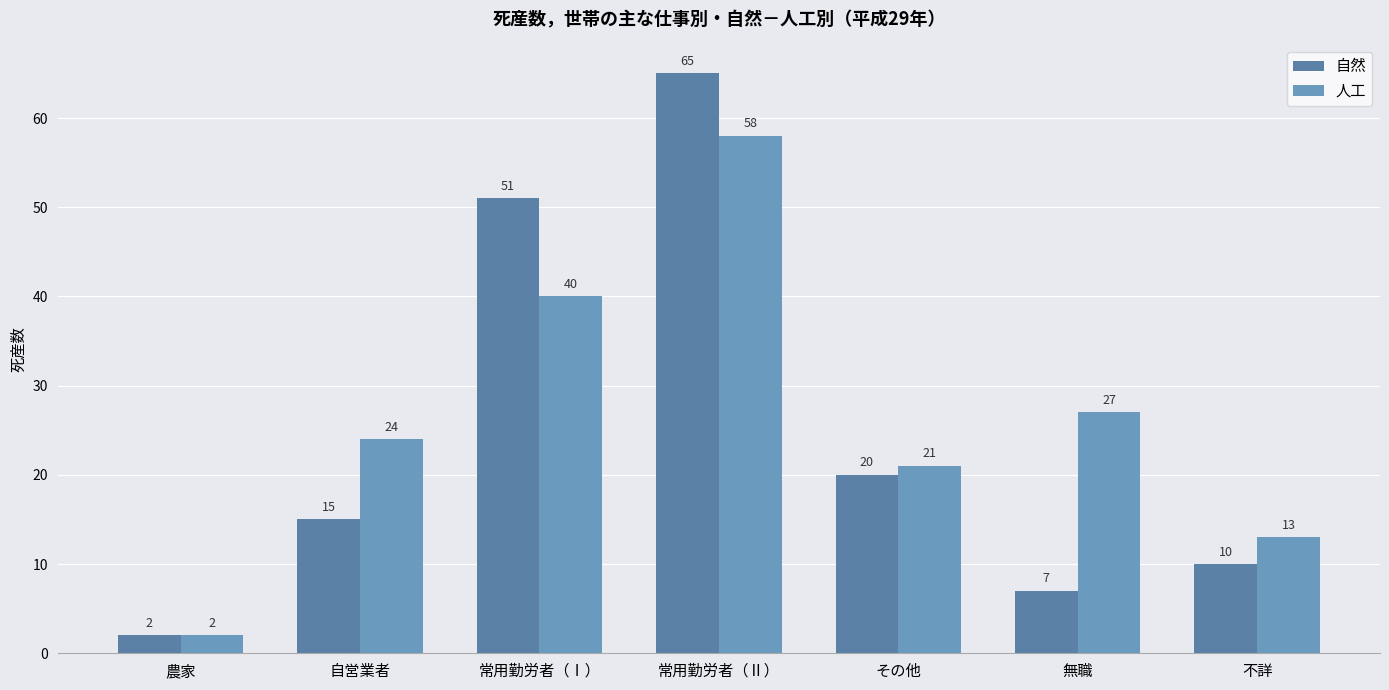

What is the total value across all series at 無職?

34